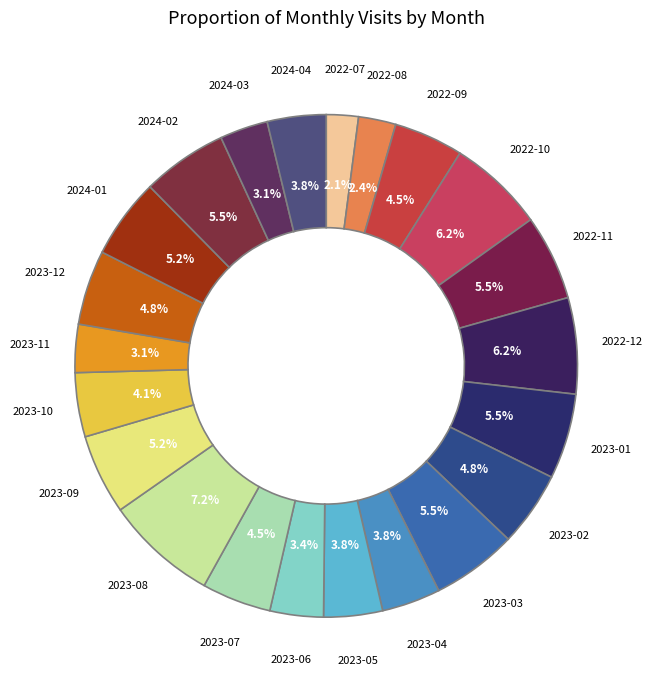

Between 2022-08 and 2023-10, which is larger?

2023-10